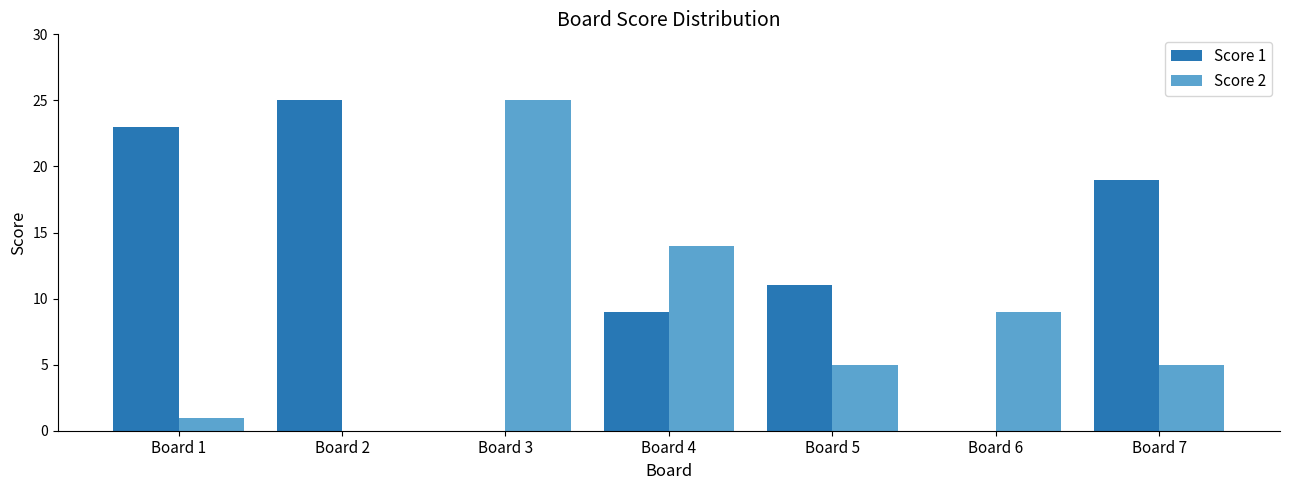

What is the total value across all series at Board 5?

16